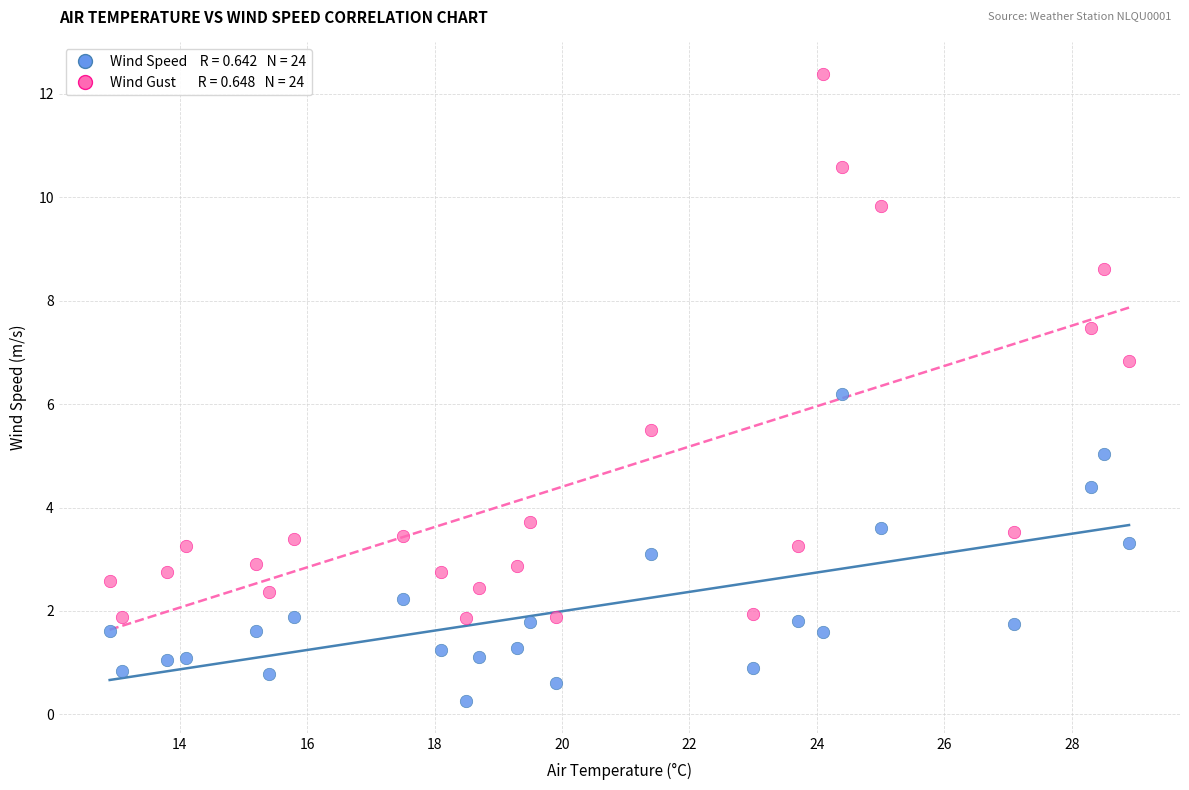

Across all series, what Y value is closest to 6?

6.2